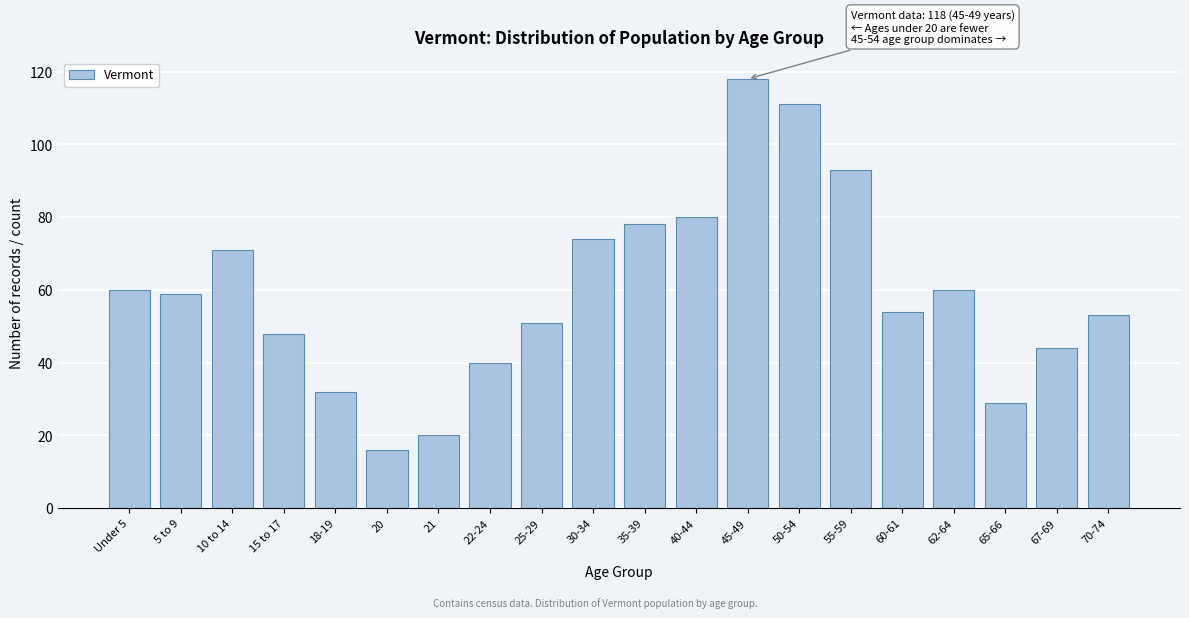

Reading left to right, extract all data points from this chart.

60	59	71	48	32	16	20	40	51	74	78	80	118	111	93	54	60	29	44	53